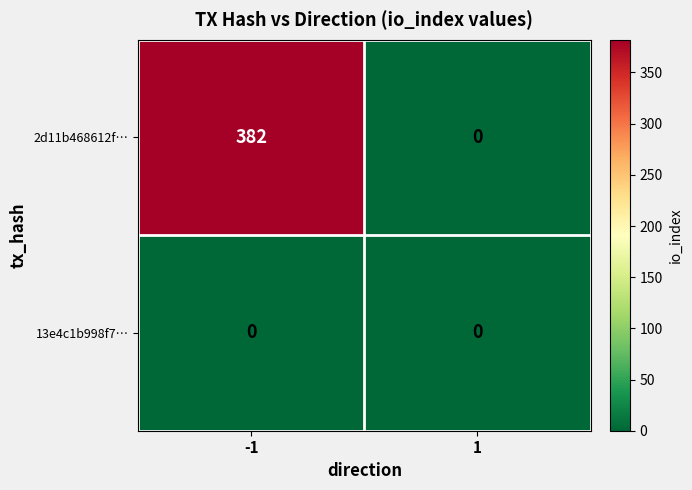

What is the total value across all series at -1?

382